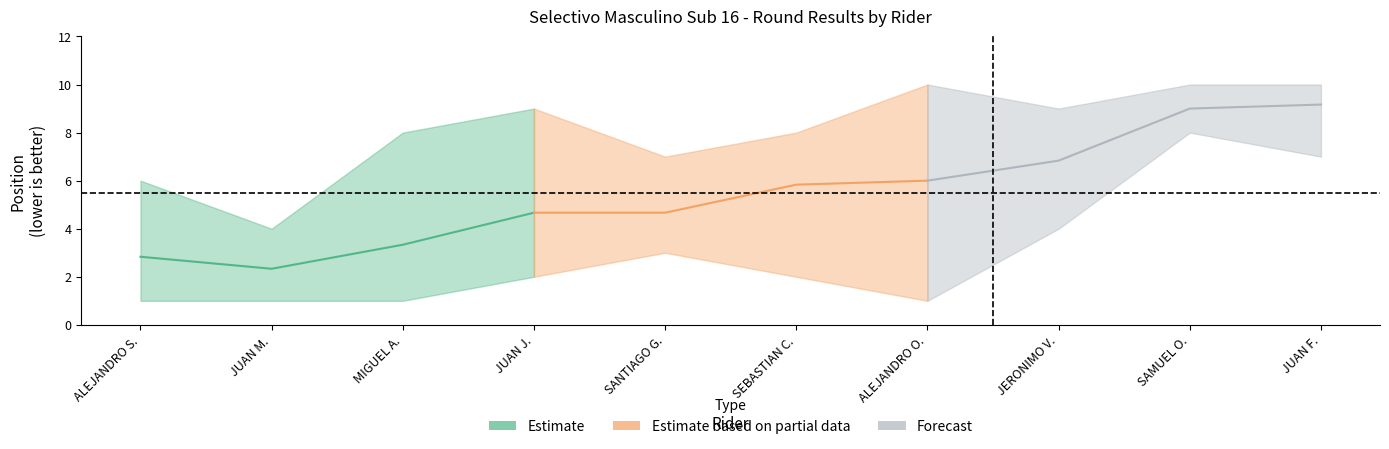

What is the smallest value displayed?

1